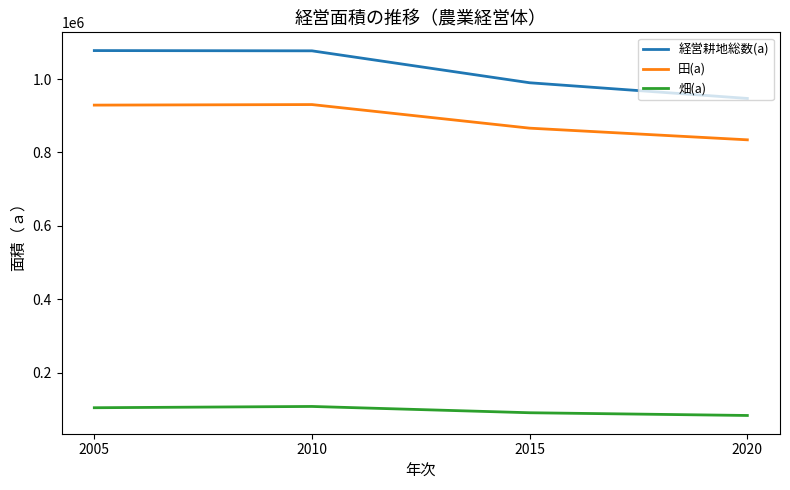

True or false: 経営耕地総数(a) has a value of 989904 at 2015.

True